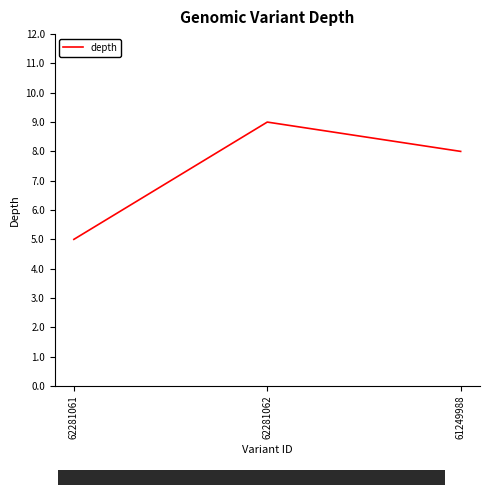

What is the sum of the values at 62281062 and 62281061?

14